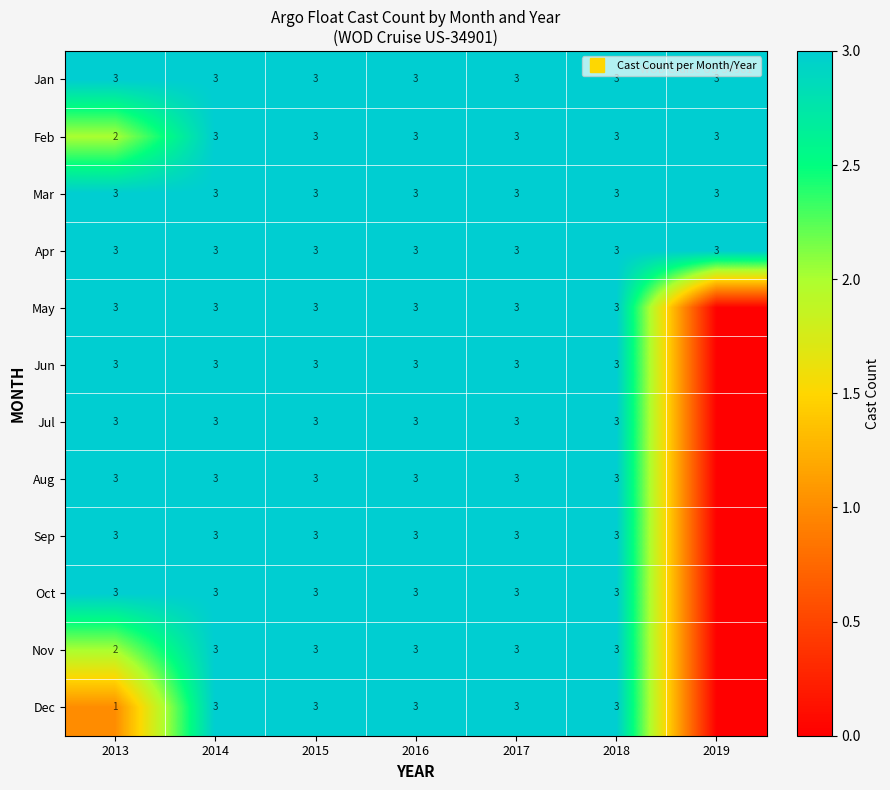

At 2018, list the series in order from largest to smallest.

Jan, Feb, Mar, Apr, May, Jun, Jul, Aug, Sep, Oct, Nov, Dec